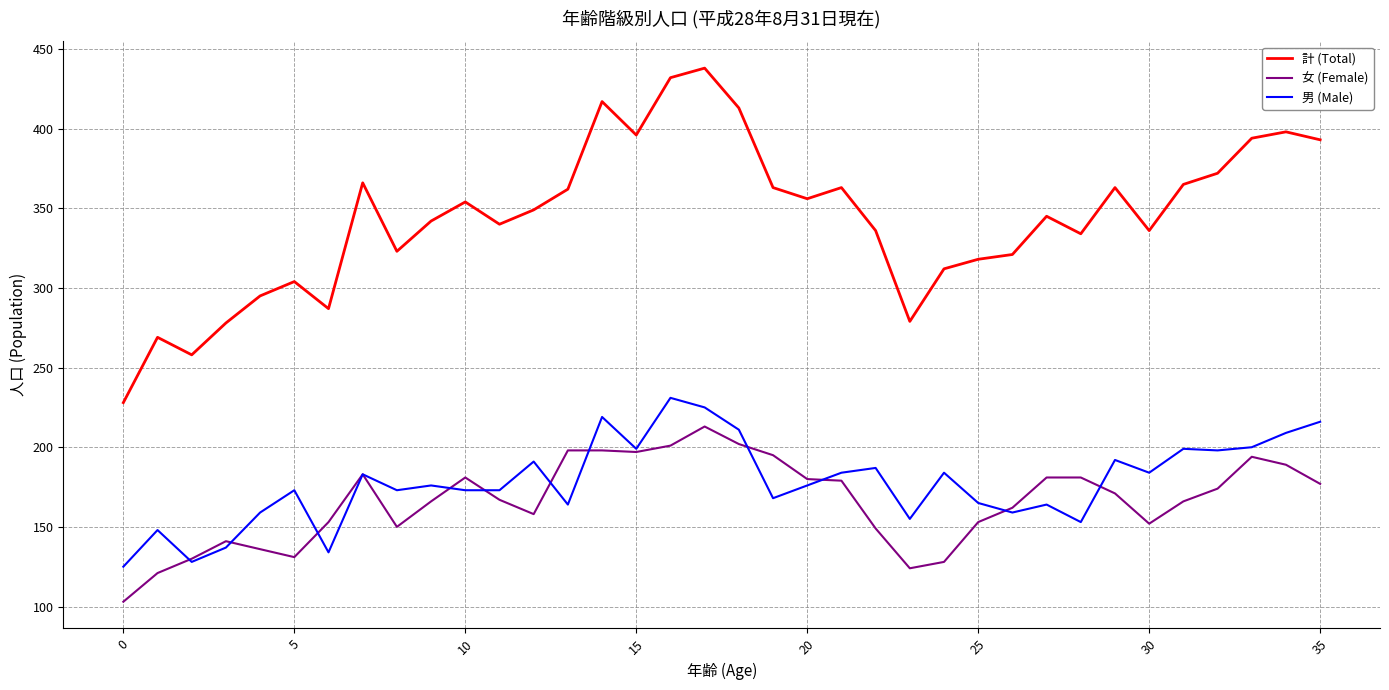

Rank the series by their maximum value, from lowest to highest.

女 (Female), 男 (Male), 計 (Total)